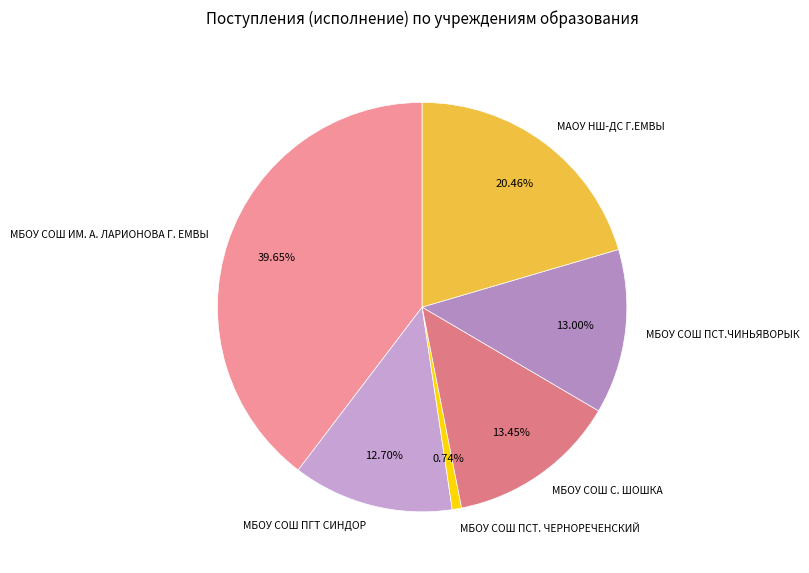

How many segments does this pie chart have?

6